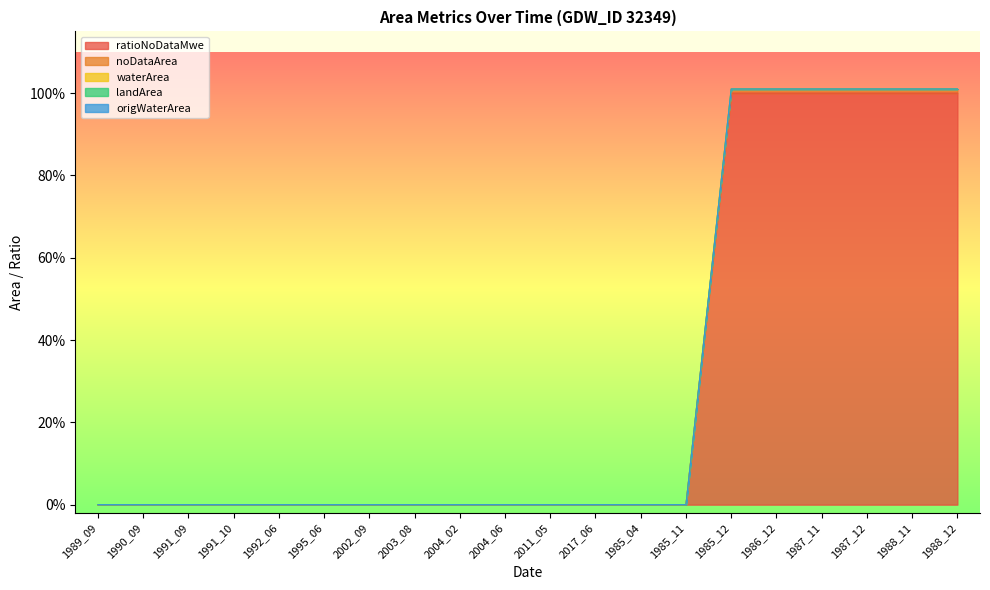

True or false: origWaterArea and noDataArea cross at least once.

False